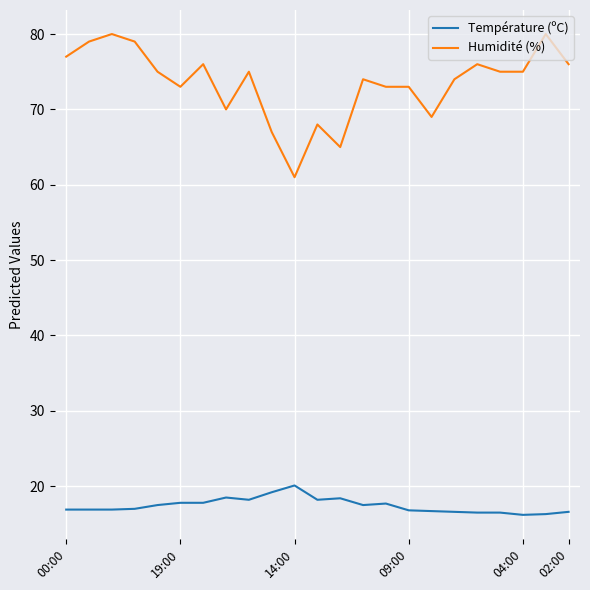

How many lines are shown in the chart?

2